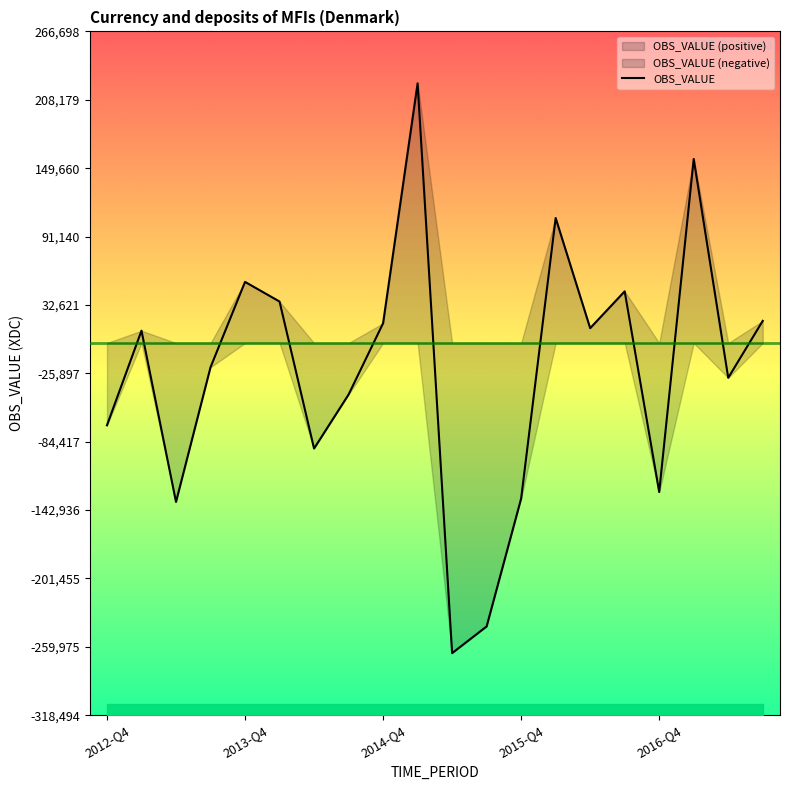

How many data points are less than 10556?

10